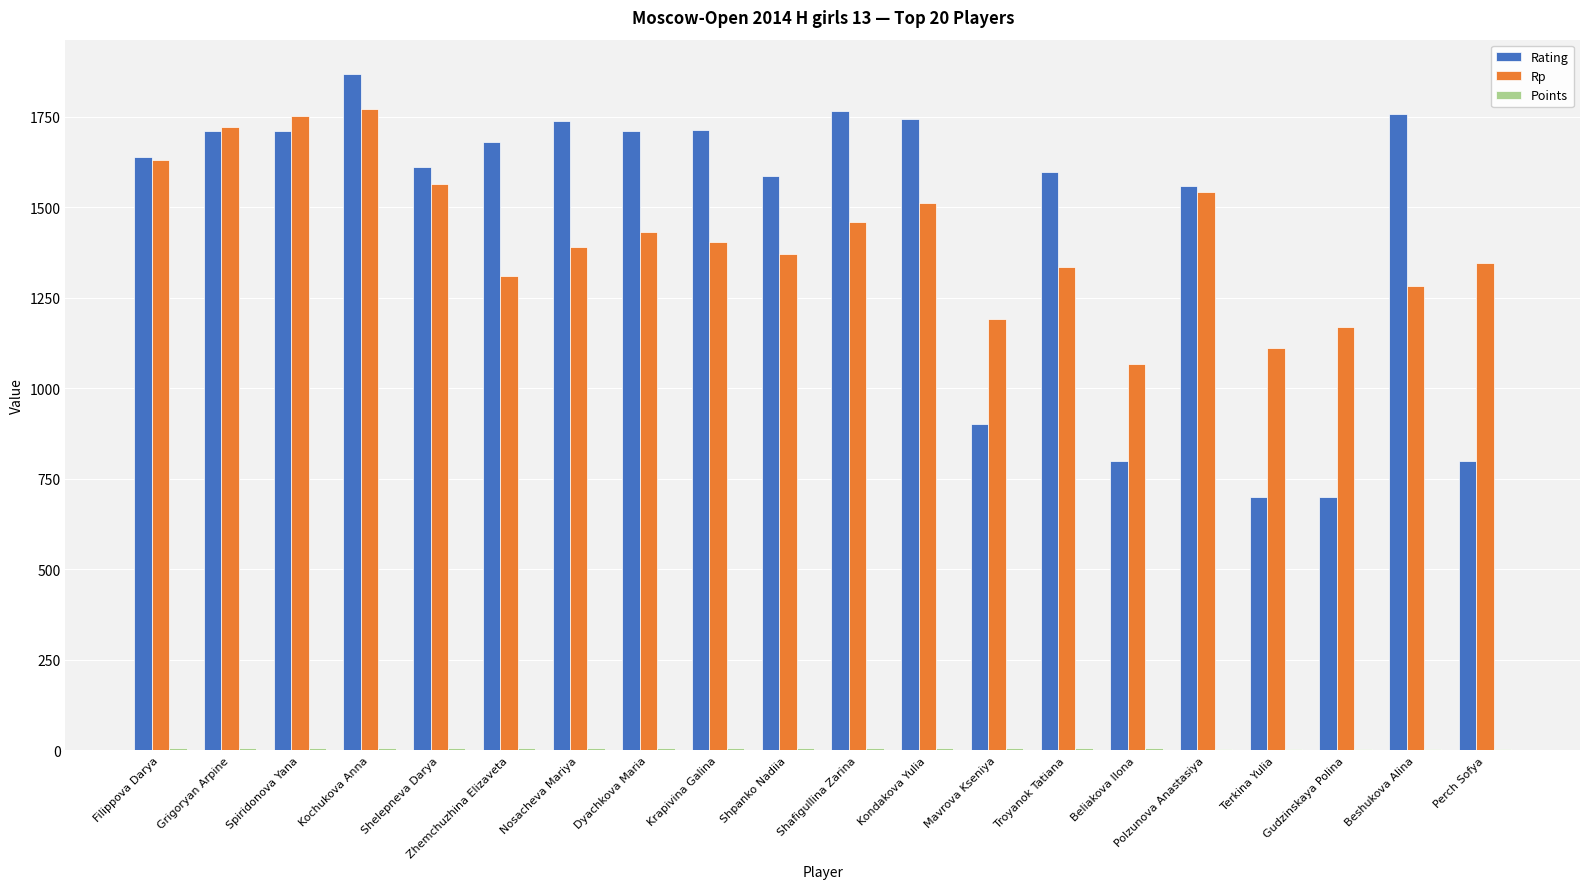

What is the average value of the Rating series?

1464.3